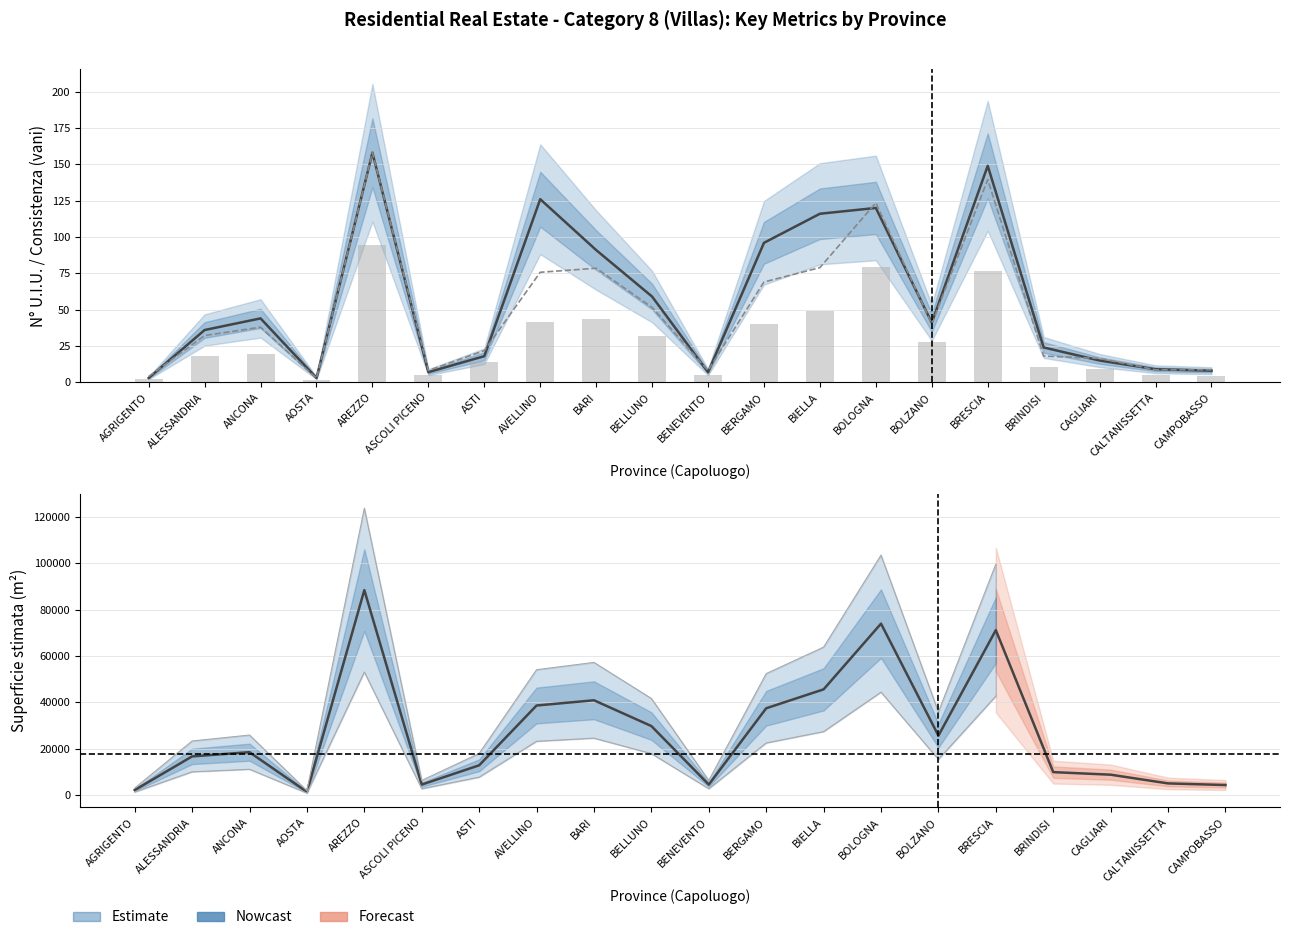

Reading right to left, extract all data points from this chart.

N° U.I.U.: 8.0	9.0	15.0	24.0	149.0	41.0	120.0	116.0	96.0	7.0	59.0	91.0	126.0	18.0	7.0	158.0	3.0	44.0	36.0	3.0
Consistenza (scaled): 8.7	8.6	16.5	18.1	139.6	40.2	123.5	78.9	69.0	8.2	51.5	78.5	75.7	21.8	8.1	158.0	2.8	37.9	32.2	4.1
Superficie stimata (m²): 4281.0	4988.0	8746.0	9854.0	71107.0	25596.0	73908.0	45560.0	37392.0	4482.0	29730.0	40846.0	38594.0	12793.0	4480.0	88374.0	1332.0	18460.0	16634.0	2110.0